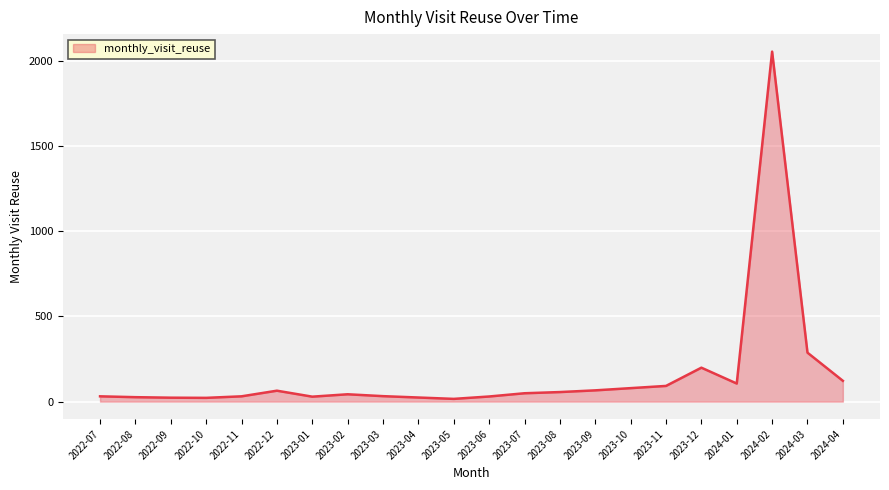

What is the sum of all values?

3480